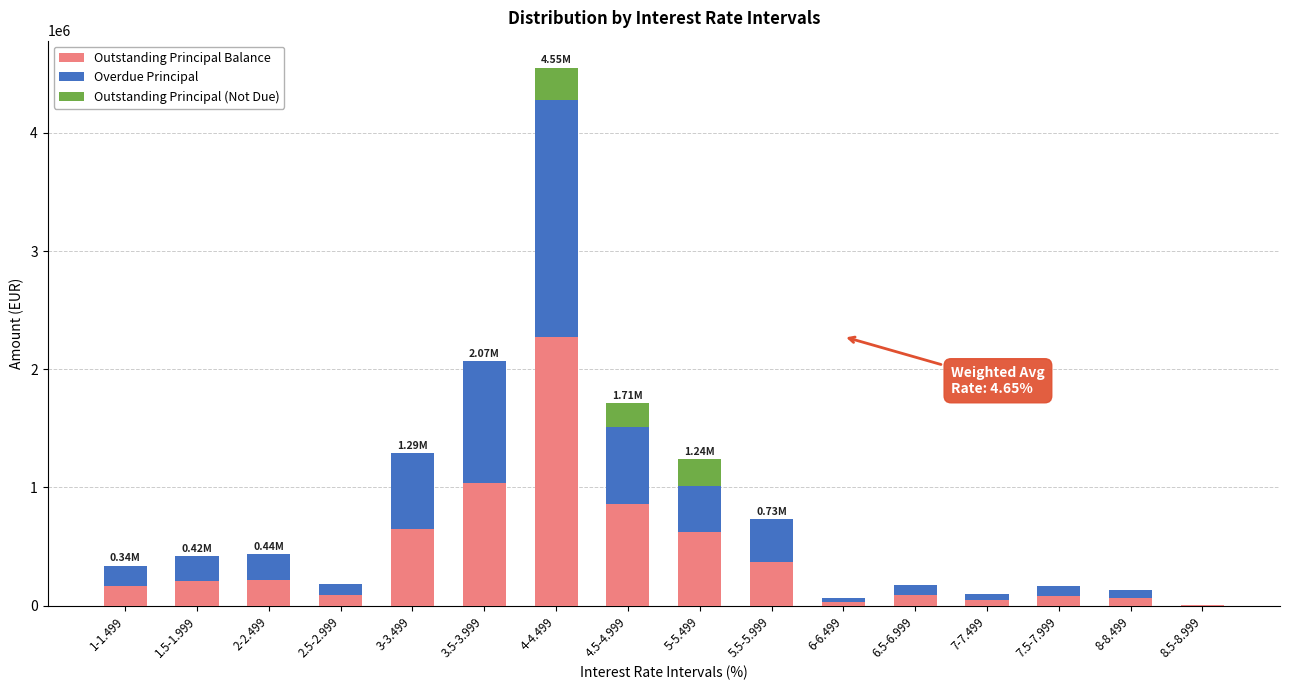

At which category is the sum across all series the highest?

4-4.499